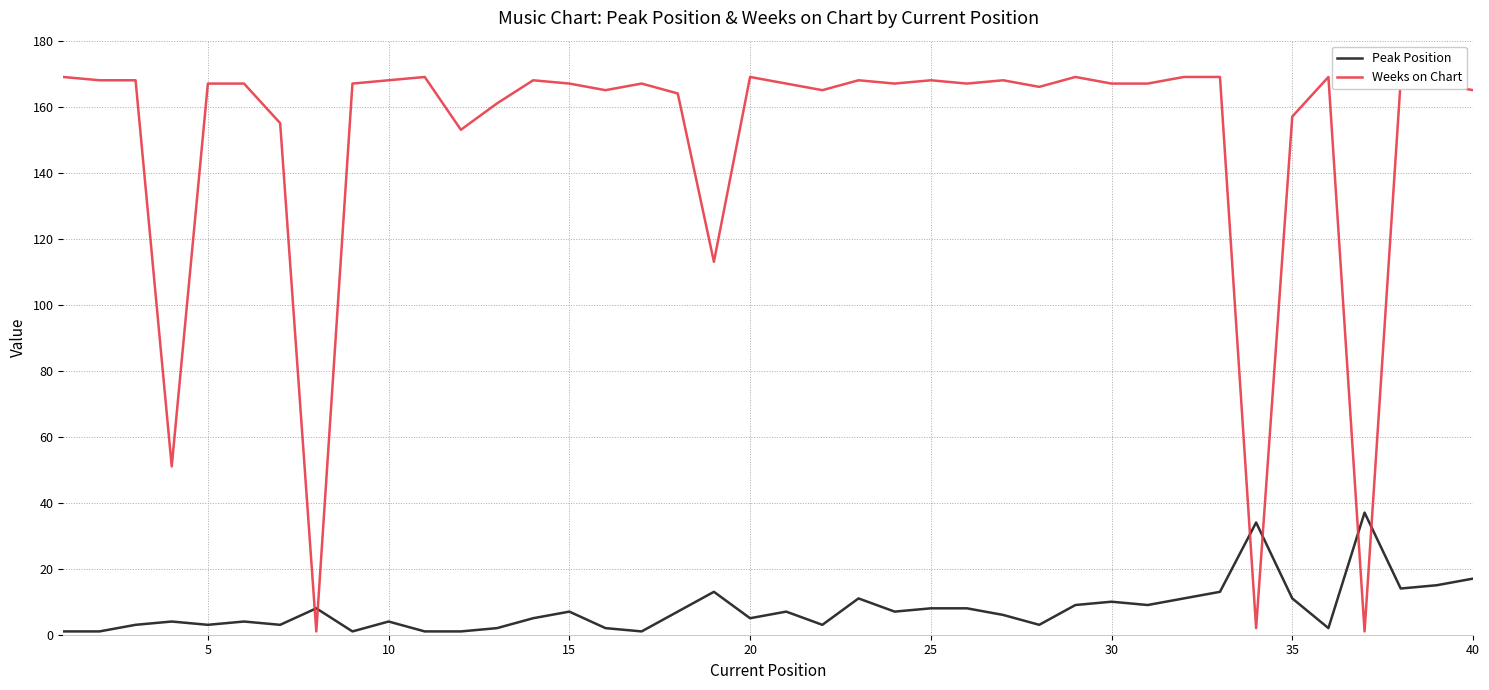

Which series has the largest range (max minus min)?

Weeks on Chart